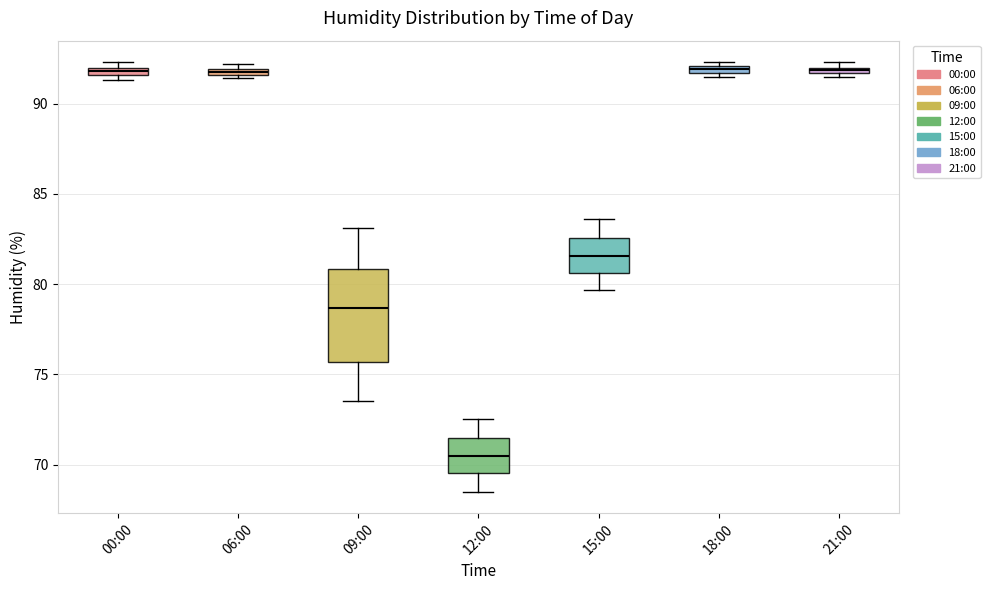

Where is the lower edge of the box for 18:00 on the y-axis? The values are not printed on the chart, so give them approximately, as read against the axis.

91.5